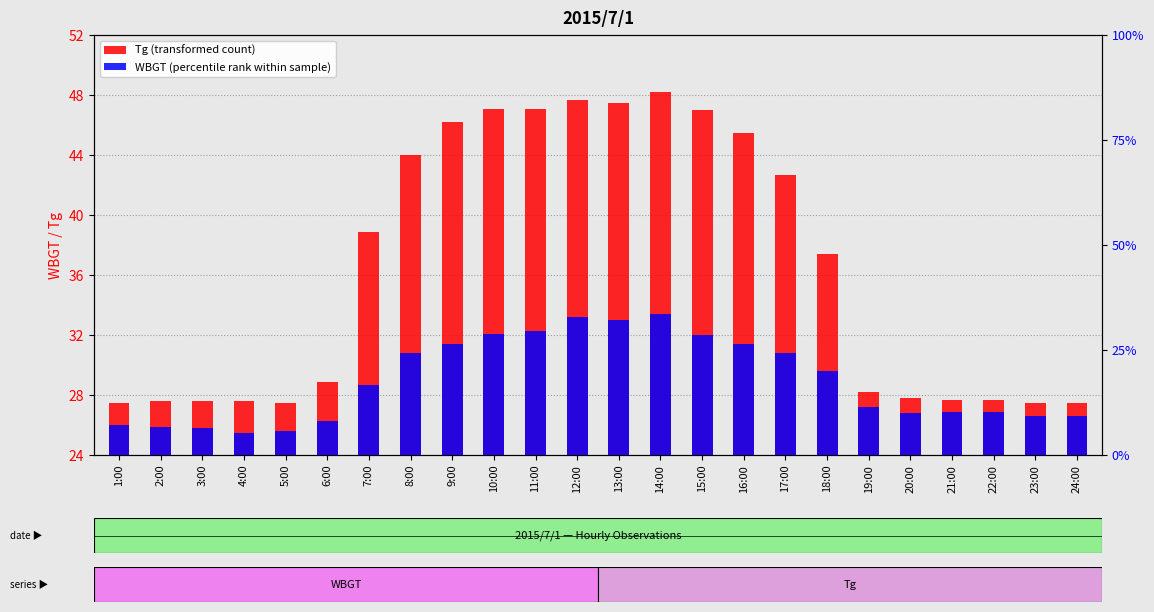

Read the Tg (transformed count) value at 2:00.

27.6